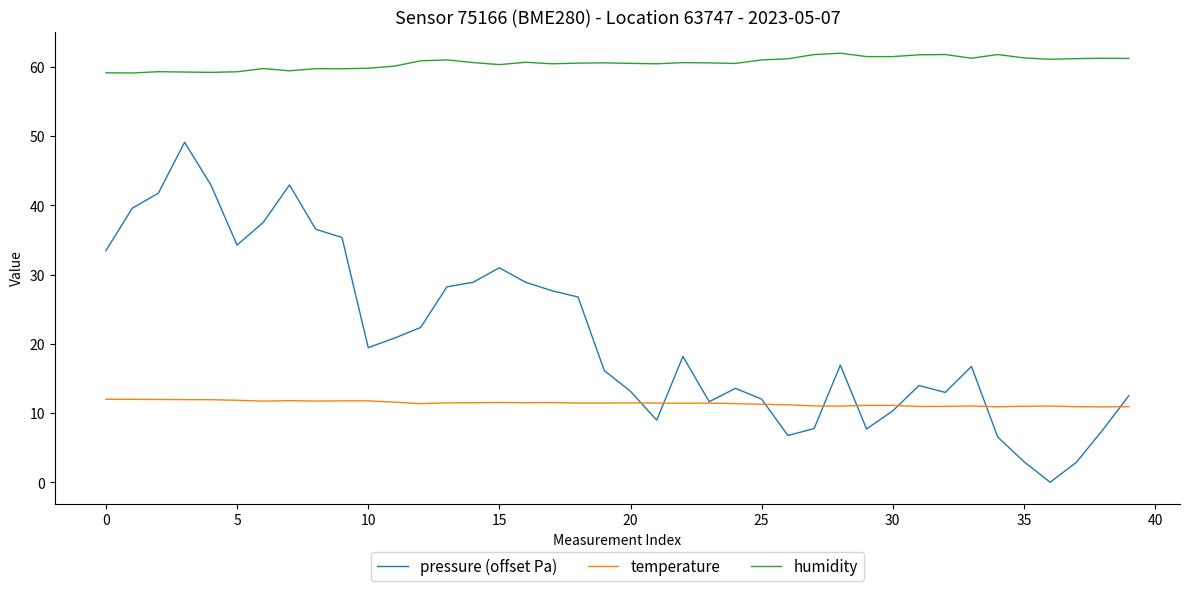

True or false: humidity and pressure (offset Pa) cross at least once.

False